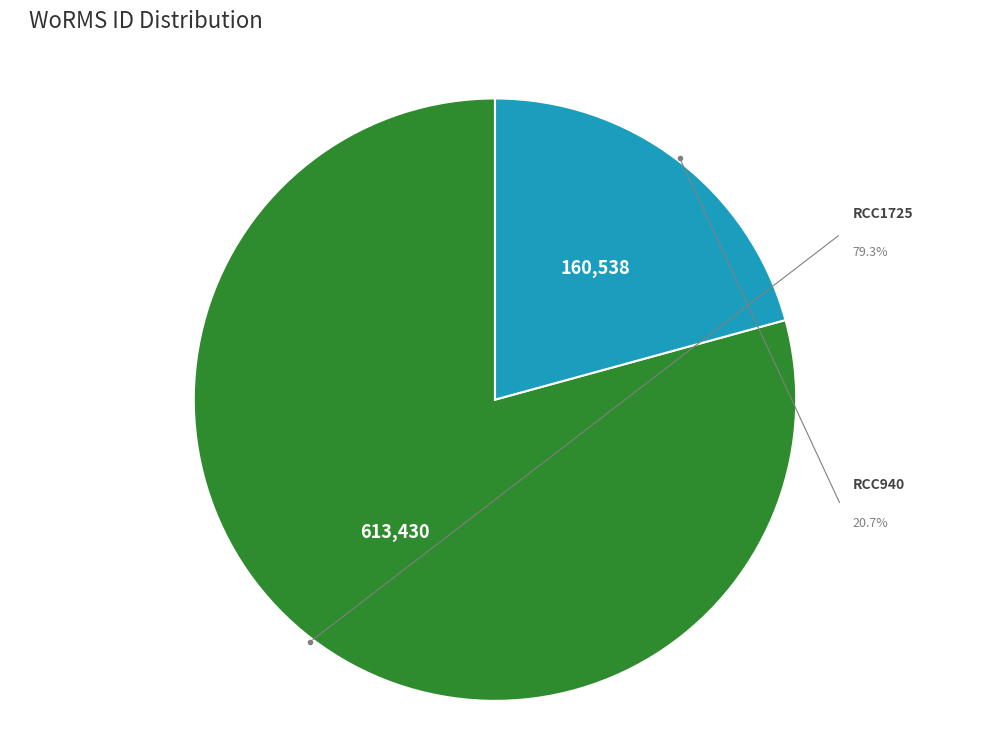

How many slices are in this pie chart?

2